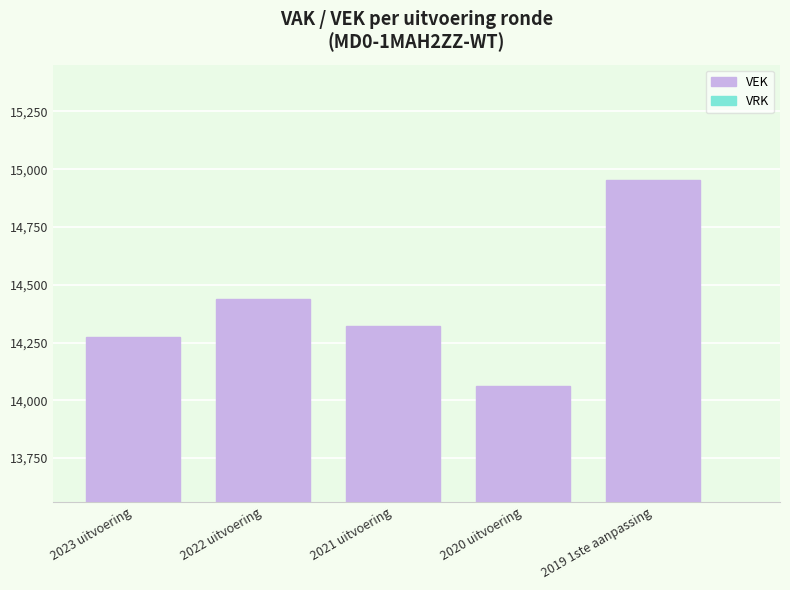

The chart shows a value of 14276 at 2023 uitvoering. True or false?

True